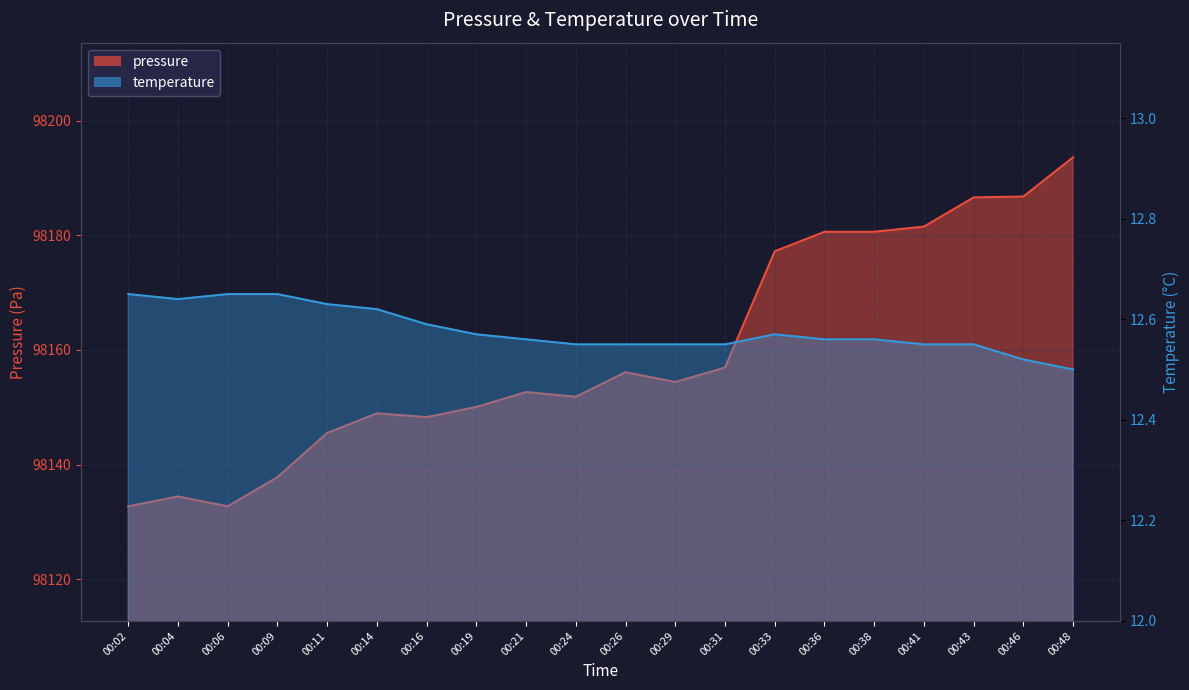

The temperature series shows 12.6 at 00:16. True or false?

True